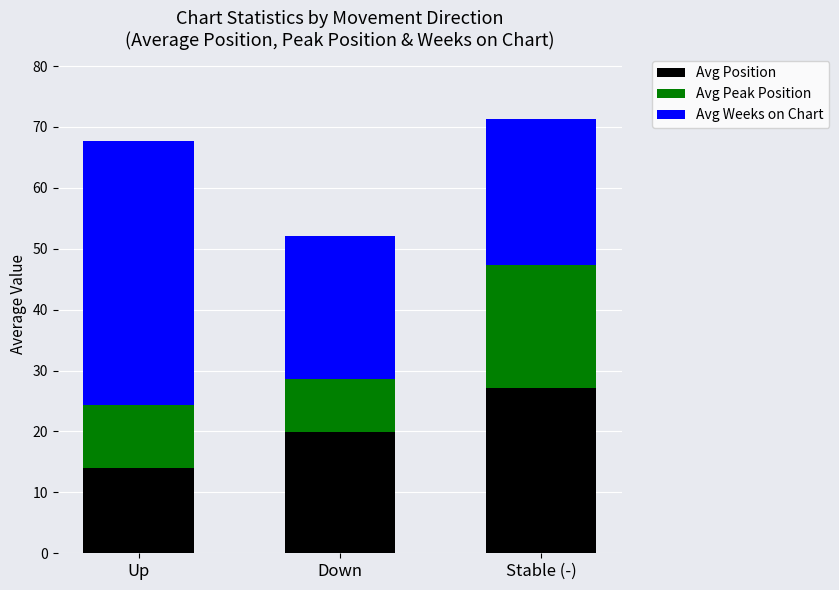

List the labels in order of Avg Position value, smallest first.

Up, Down, Stable (-)